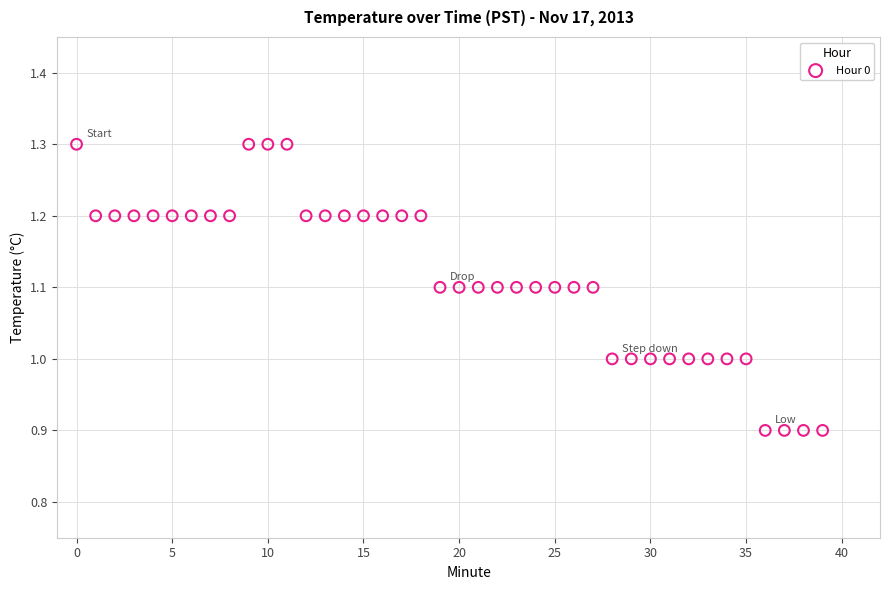

What is the range of Y values (max minus min)?

0.4